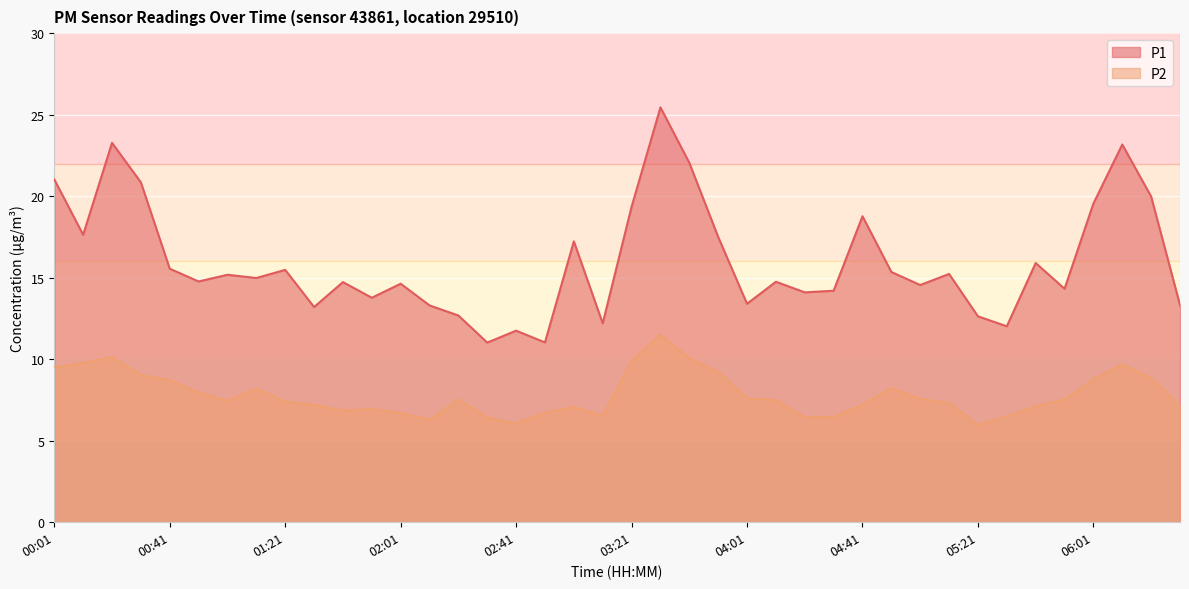

Reading left to right, list all the values displayed in this chart.

P1: 00:01=21.0	00:11=17.6	00:21=23.3	00:31=20.9	00:41=15.6	00:51=14.8	01:01=15.2	01:11=15.0	01:21=15.5	01:31=13.2	01:41=14.7	01:51=13.8	02:01=14.6	02:11=13.3	02:21=12.7	02:31=11.0	02:41=11.8	02:51=11.0	03:01=17.2	03:11=12.2	03:21=19.4	03:31=25.4	03:41=22.1	03:51=17.5	04:01=13.4	04:11=14.8	04:21=14.1	04:31=14.2	04:41=18.8	04:51=15.3	05:01=14.6	05:11=15.2	05:21=12.6	05:31=12.0	05:41=15.9	05:51=14.3	06:01=19.6	06:11=23.2	06:21=20.0	06:31=13.3
P2: 00:01=9.5	00:11=9.8	00:21=10.1	00:31=9.0	00:41=8.7	00:51=8.0	01:01=7.5	01:11=8.2	01:21=7.4	01:31=7.2	01:41=6.8	01:51=7.0	02:01=6.7	02:11=6.3	02:21=7.5	02:31=6.4	02:41=6.0	02:51=6.7	03:01=7.1	03:11=6.5	03:21=9.9	03:31=11.5	03:41=10.1	03:51=9.2	04:01=7.6	04:11=7.5	04:21=6.5	04:31=6.5	04:41=7.2	04:51=8.2	05:01=7.5	05:11=7.3	05:21=6.0	05:31=6.5	05:41=7.1	05:51=7.5	06:01=8.8	06:11=9.7	06:21=8.8	06:31=7.2